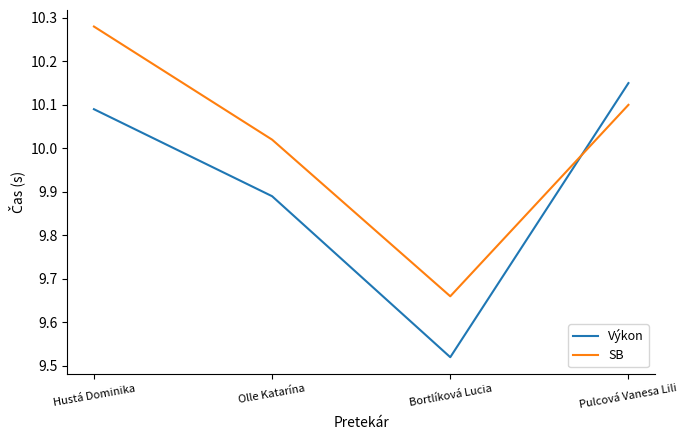

True or false: Výkon and SB cross at least once.

True